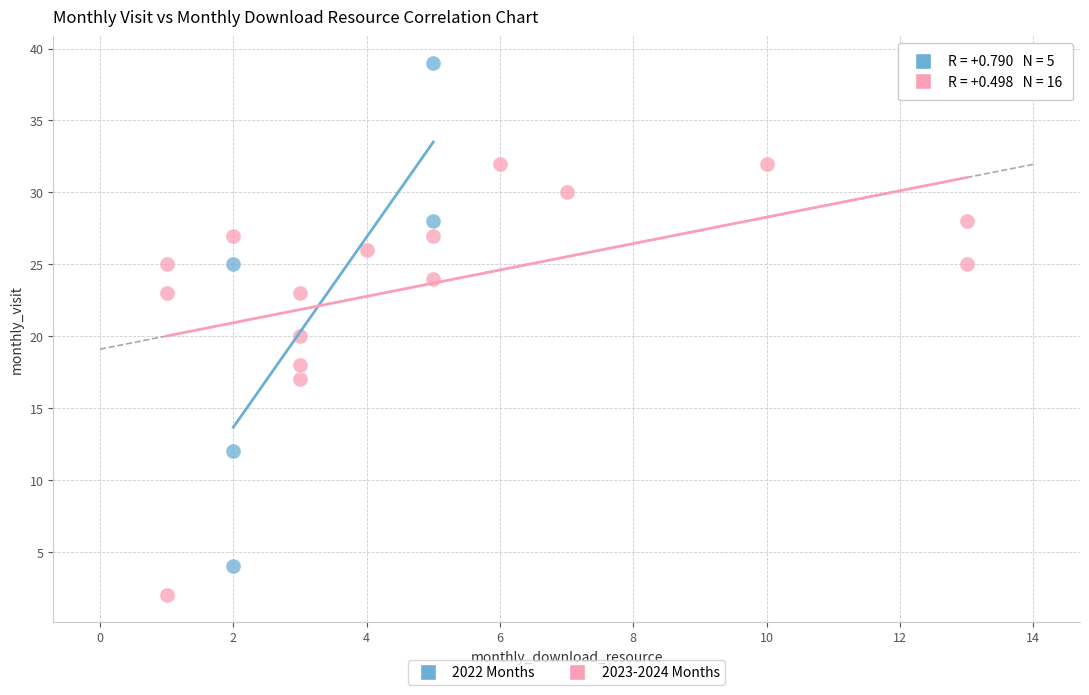

Which series has the largest Y range (max minus min)?

2022 Months